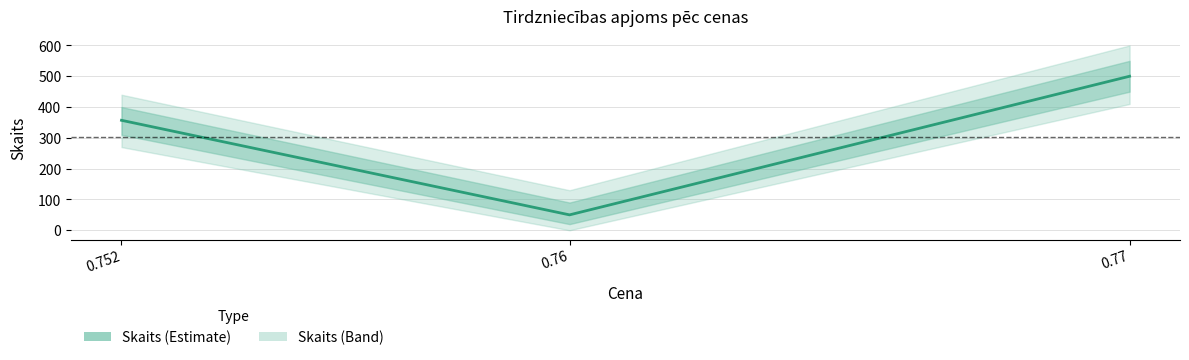

How many data points does each series have?

3